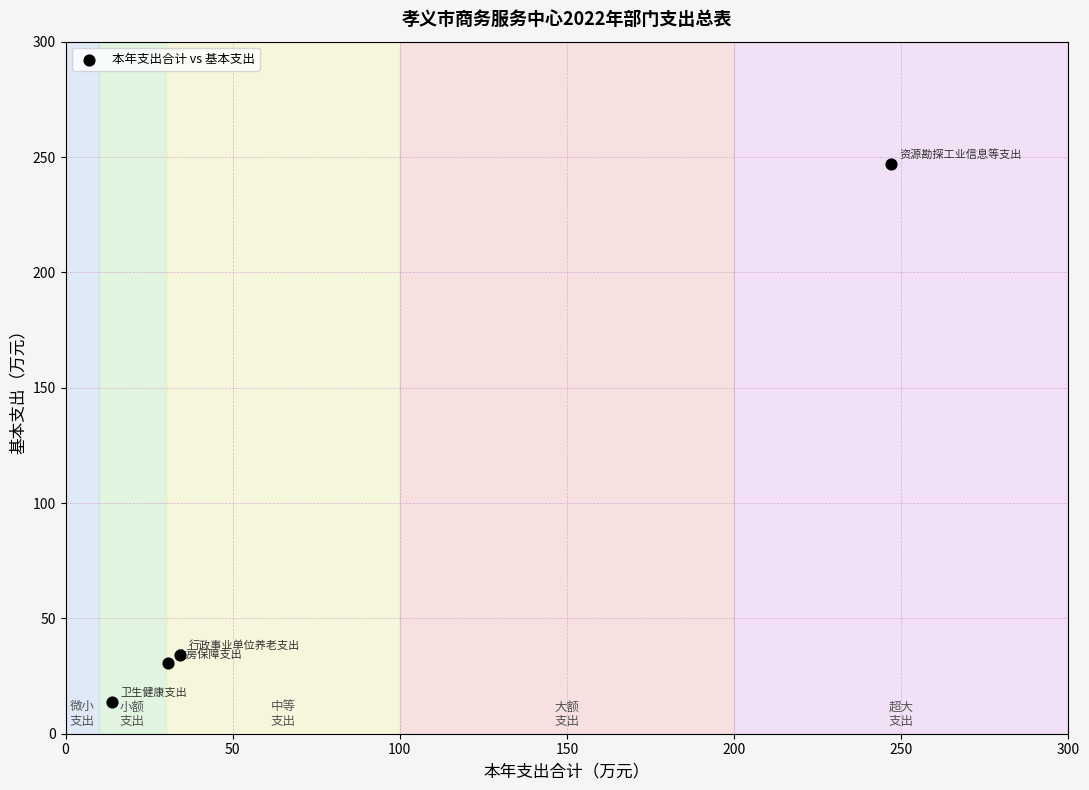

What is the average Y value?

81.5